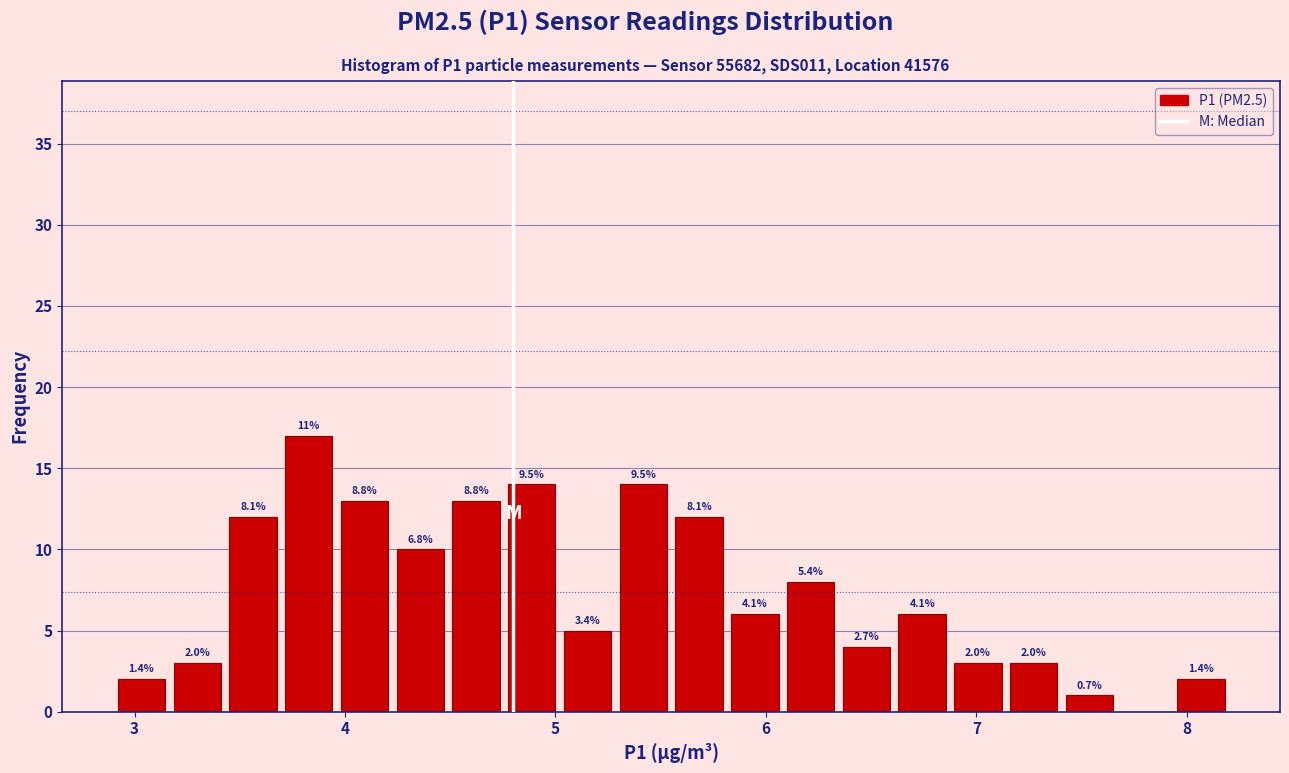

Read against the x-axis, roughly where is the centre of the tallest bar?

3.8